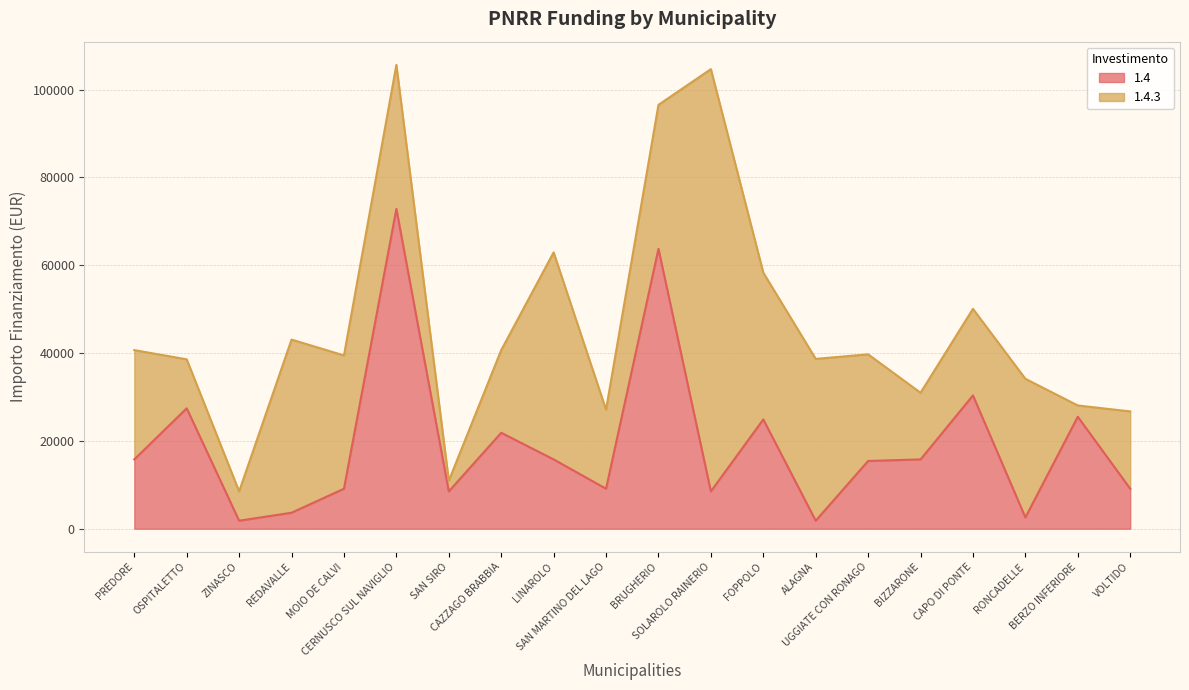

Read the value at REDAVALLE, to the nearest 50.

3650